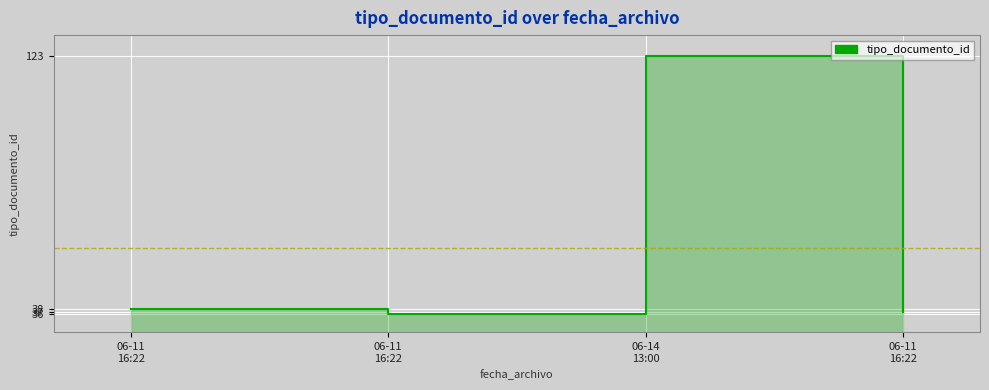

Which label corresponds to the smallest value in the chart?

06-11
16:22